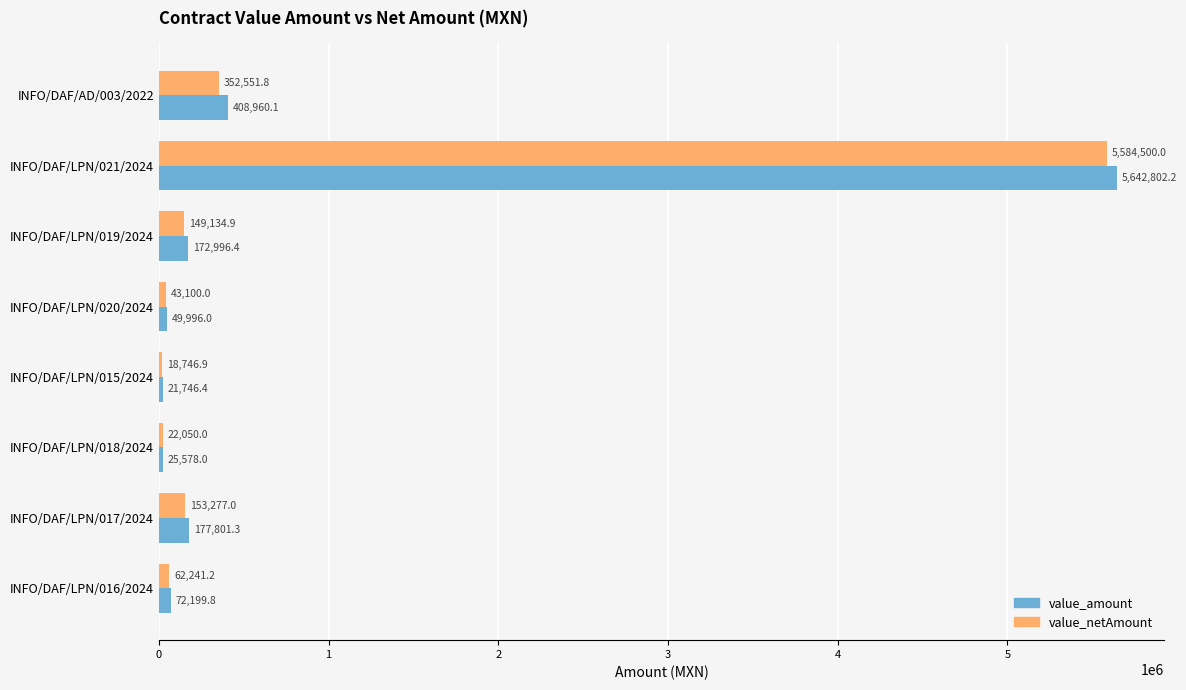

The value_amount series shows 25578.0 at INFO/DAF/LPN/018/2024. True or false?

True